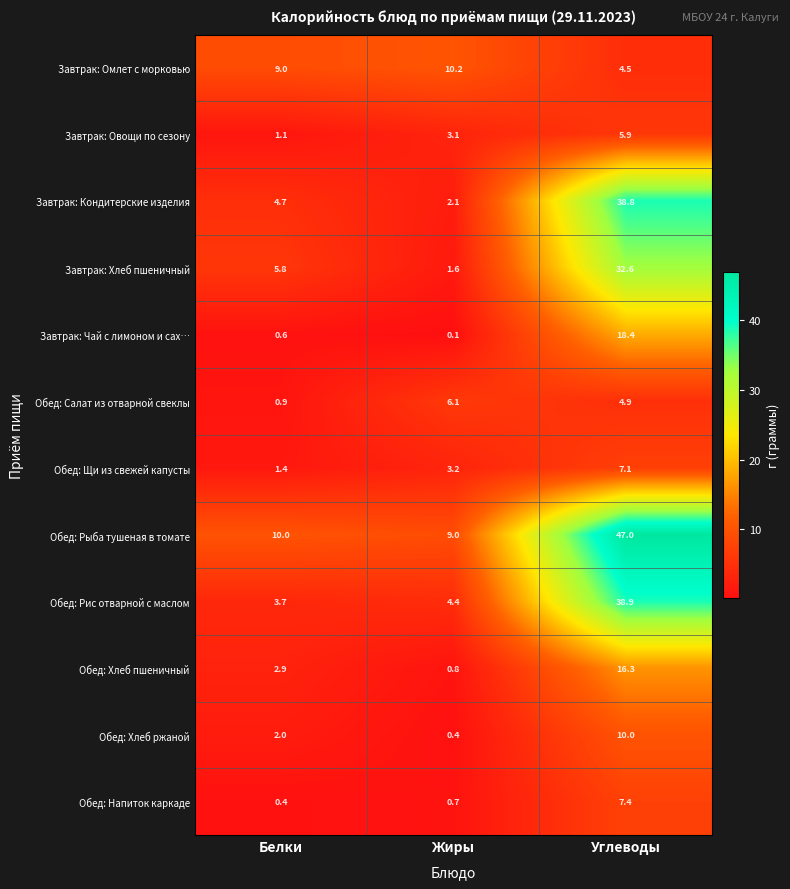

What is the difference between the maximum and minimum values in the Обед: Рис отварной с маслом series?

35.2